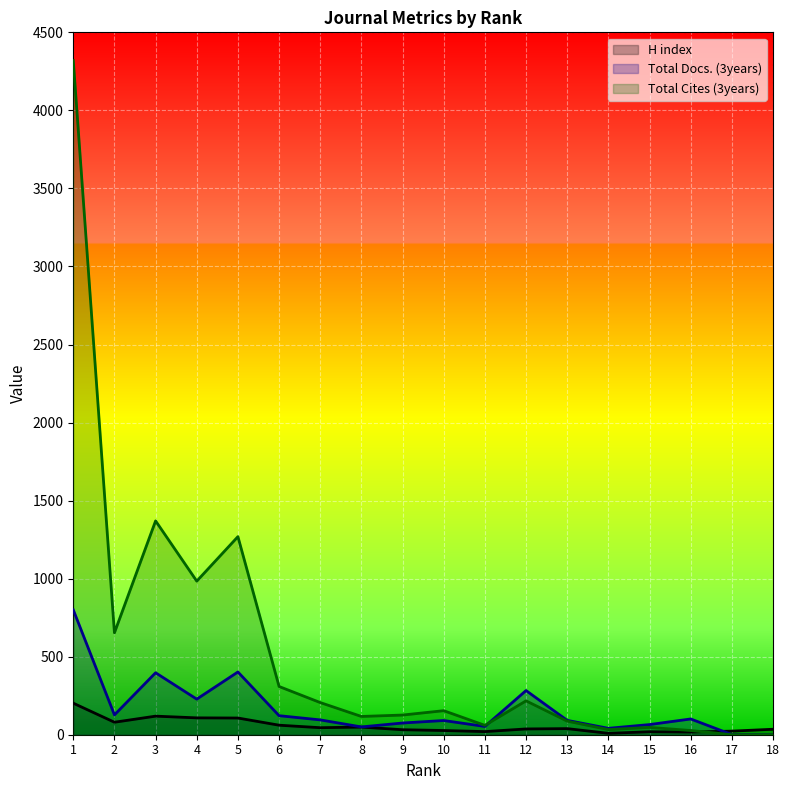

Reading left to right, what are all the values shown in this chart?

H index: 202	80	119	108	107	61	45	49	32	27	20	37	39	9	19	17	23	35
Total Docs. (3years): 800	127	397	228	402	122	95	50	75	91	53	283	92	41	65	101	1	0
Total Cites (3years): 4319	653	1370	984	1269	309	206	117	126	154	60	217	87	33	47	27	0	0